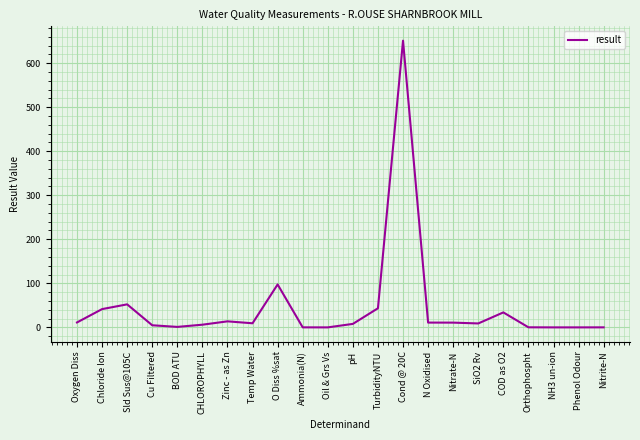

Does the chart have visible grid lines?

Yes